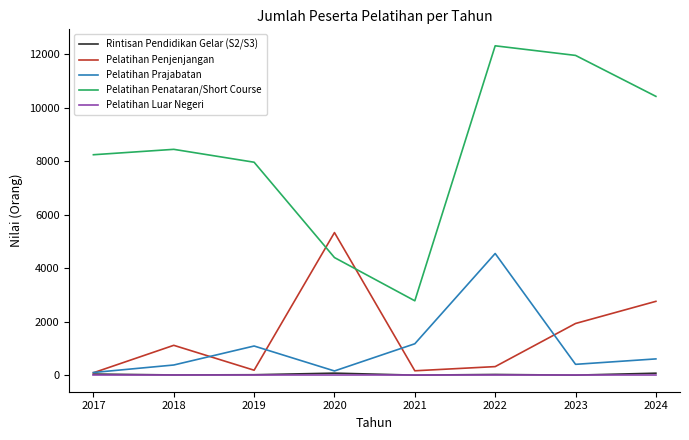

Which series has the largest total across all categories?

Pelatihan Penataran/Short Course